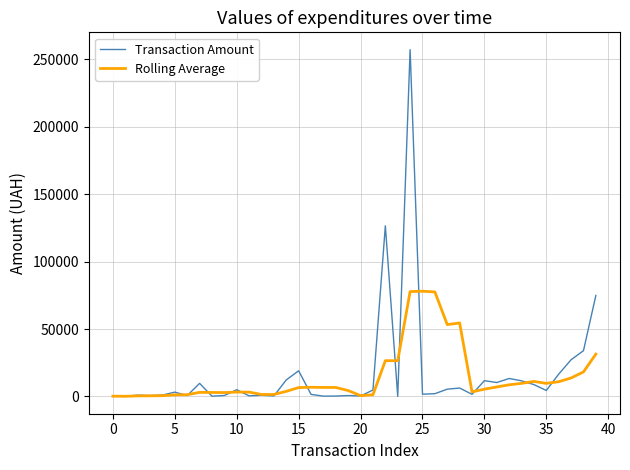

True or false: Rolling Average and Transaction Amount intersect in this chart.

True